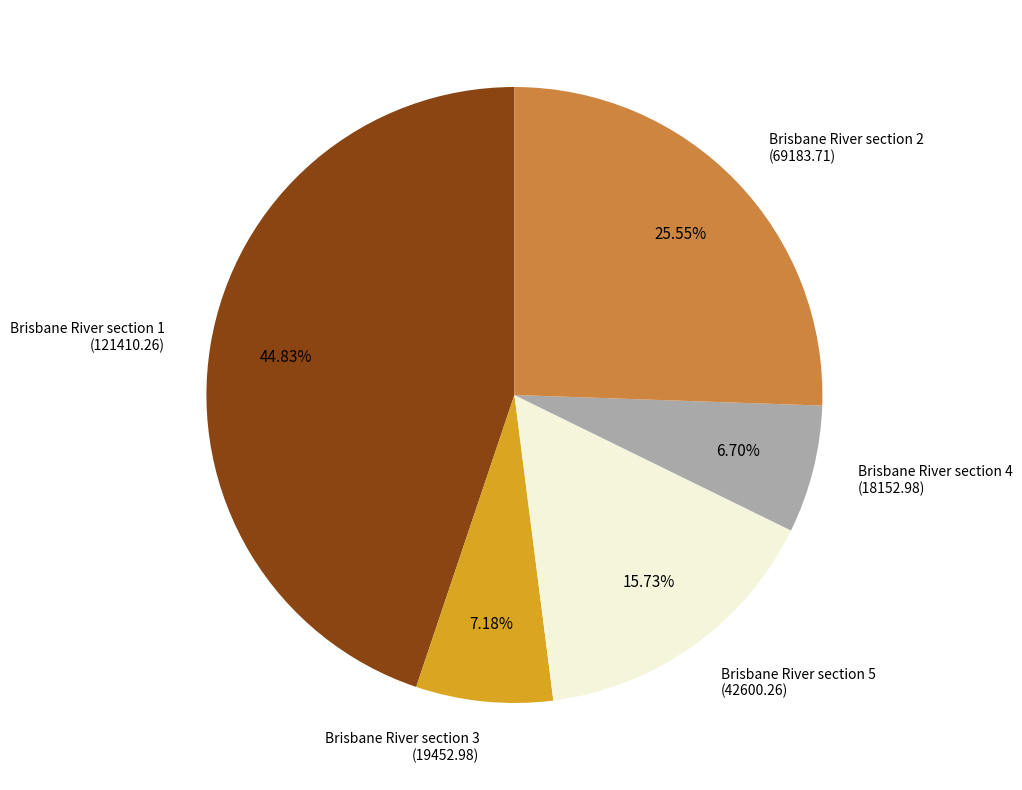

Is Brisbane River section 4 the majority of the pie?

No